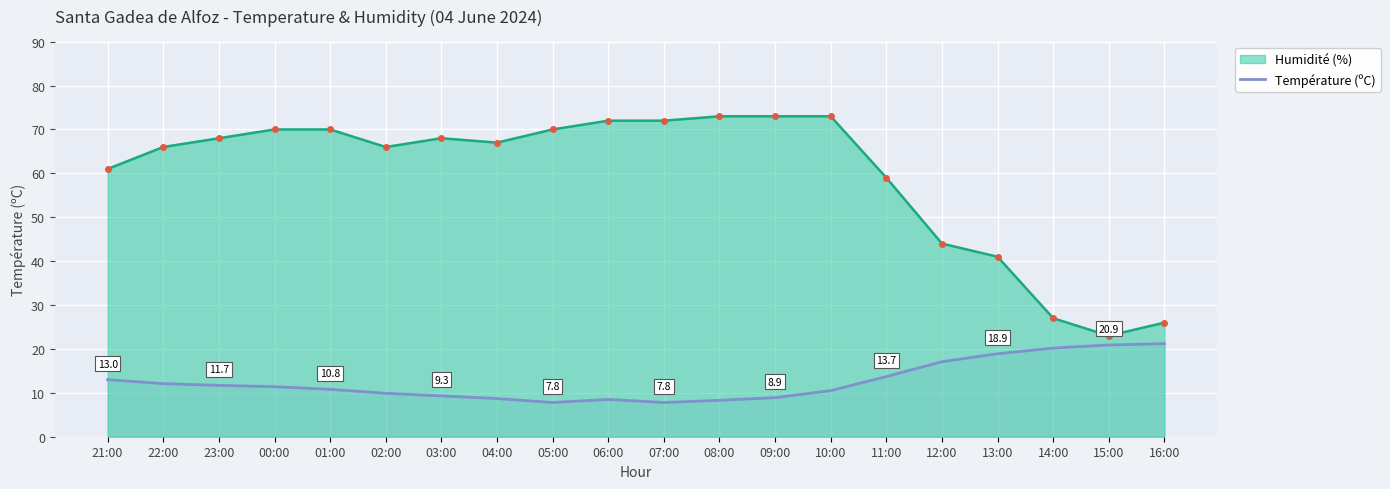

The value of Température (ºC) at 13:00 is 18.9. True or false?

True